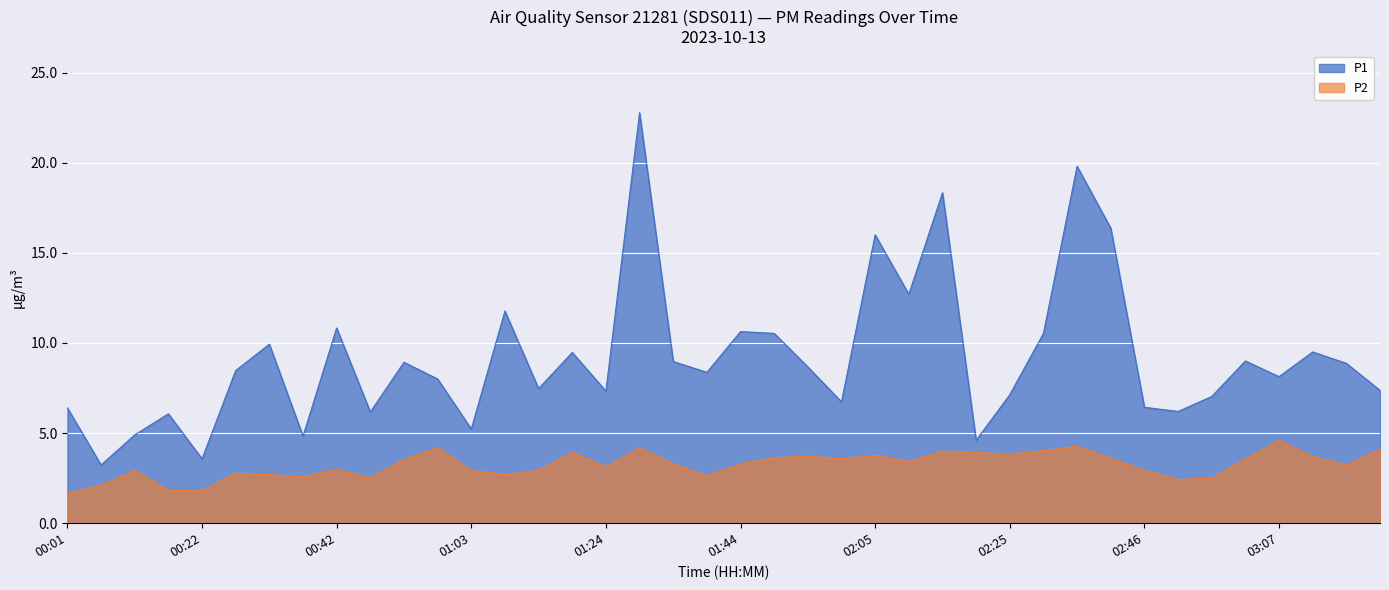

What are all the series names shown in the legend?

P1, P2